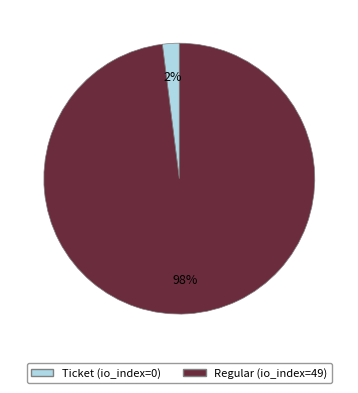

Which category has the biggest portion of the pie?

Regular (io_index=49)